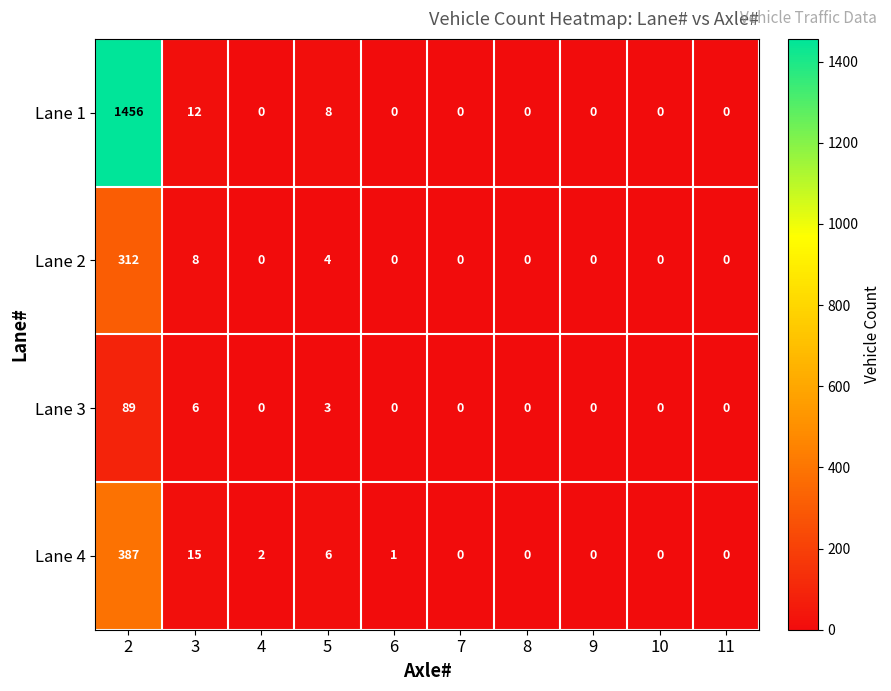

What is the difference between the maximum and second lowest values in the Lane 2 series?

312